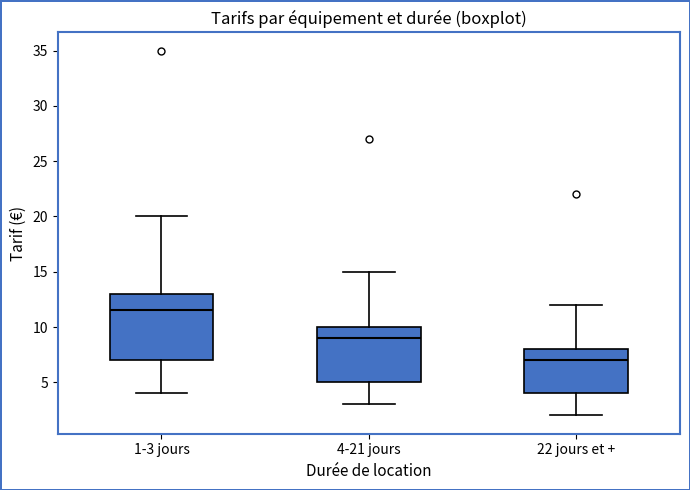

Where is the upper edge of the box for 4-21 jours on the y-axis? The values are not printed on the chart, so give them approximately, as read against the axis.

10.0